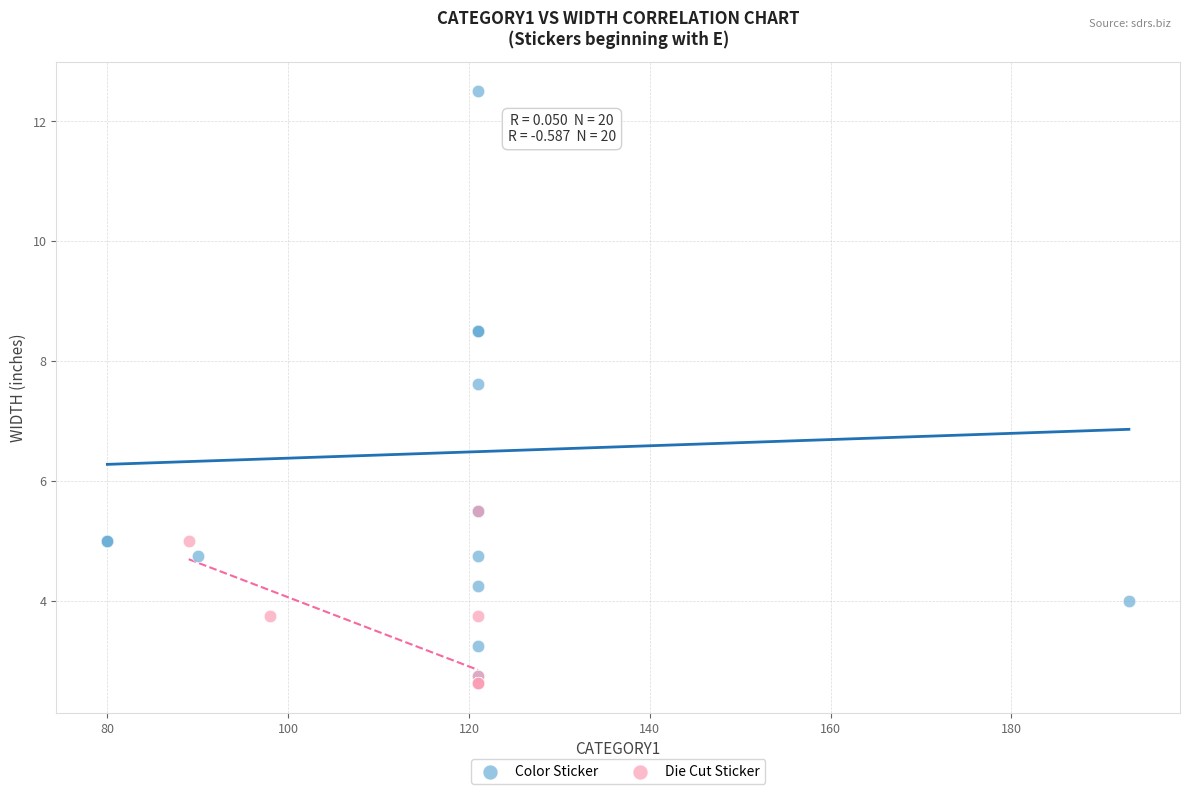

Which series has the largest Y range (max minus min)?

Color Sticker